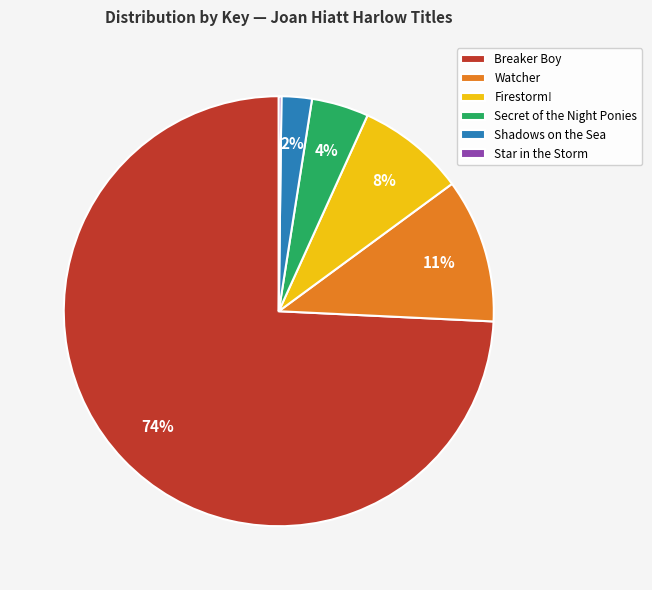

The Firestorm! slice represents 8% of the pie. True or false?

True